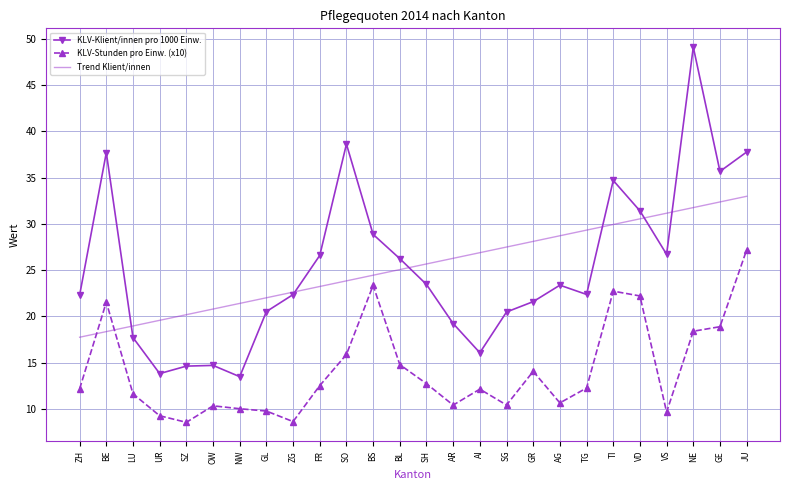

What is the highest value of the Trend Klient/innen series?

33.0